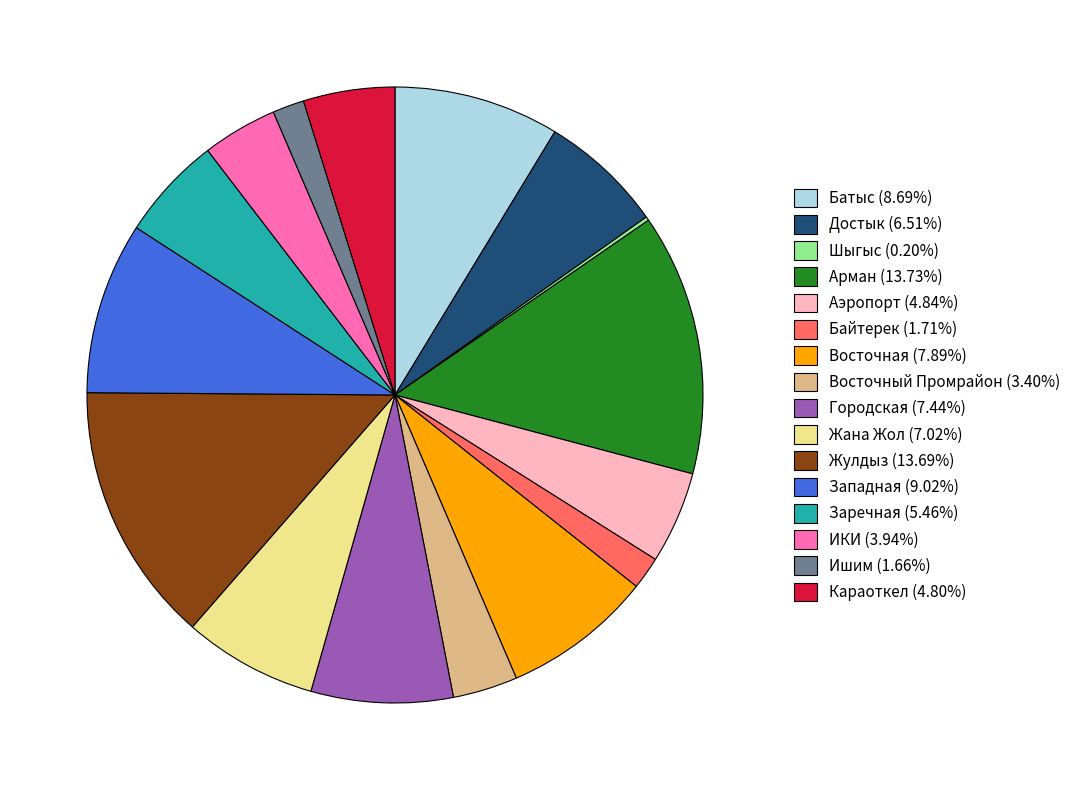

What is the ratio of the value at Аэропорт (4.84%) to the value at Батыс (8.69%)?

0.6